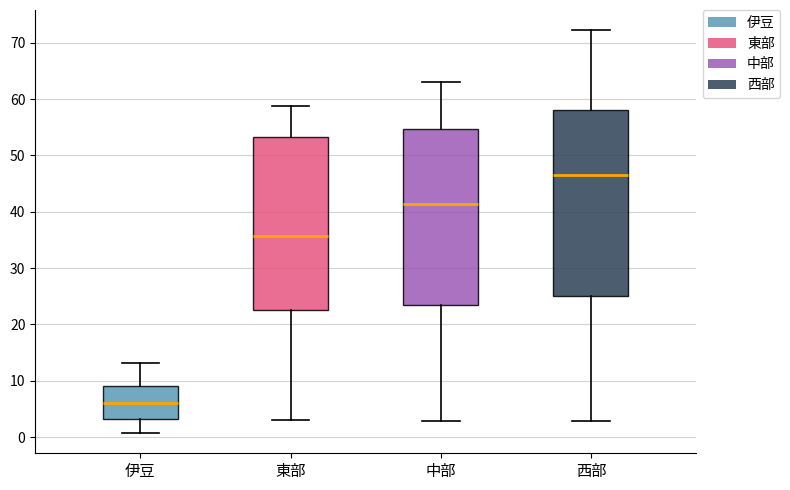

Reading left to right, transcribe this box plot: for each box, give where its median line is, the range the box spans, and where its two whiskers end, as read against the y-axis. The values are not printed on the chart, so give them approximately, as read against the axis.

伊豆: median 6, box 3 to 9, whiskers 1 to 13
東部: median 36, box 22 to 53, whiskers 3 to 59
中部: median 41, box 24 to 55, whiskers 3 to 63
西部: median 47, box 25 to 58, whiskers 3 to 72